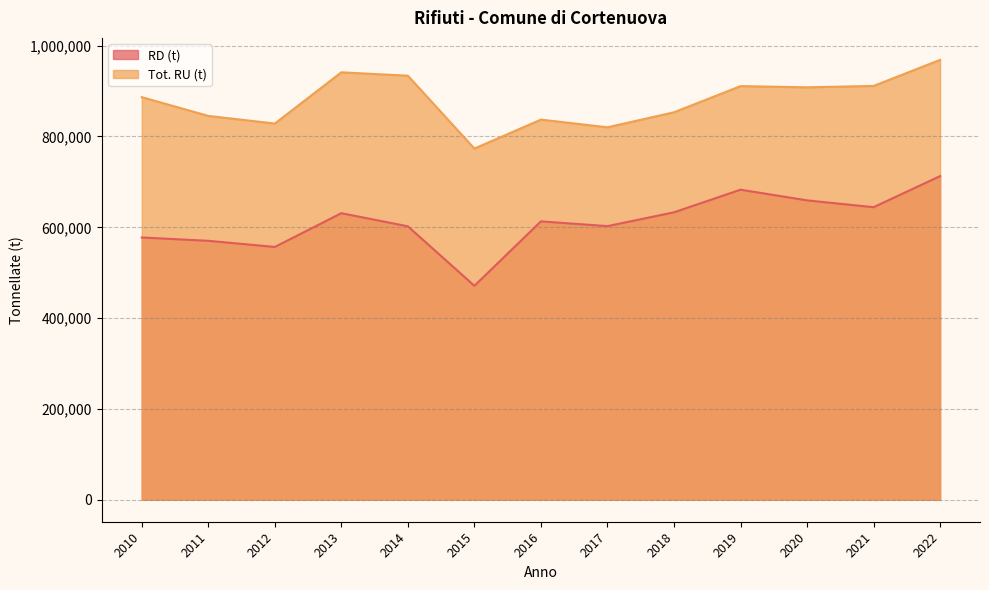

How many data points in Tot. RU (t) are above 886597?

6